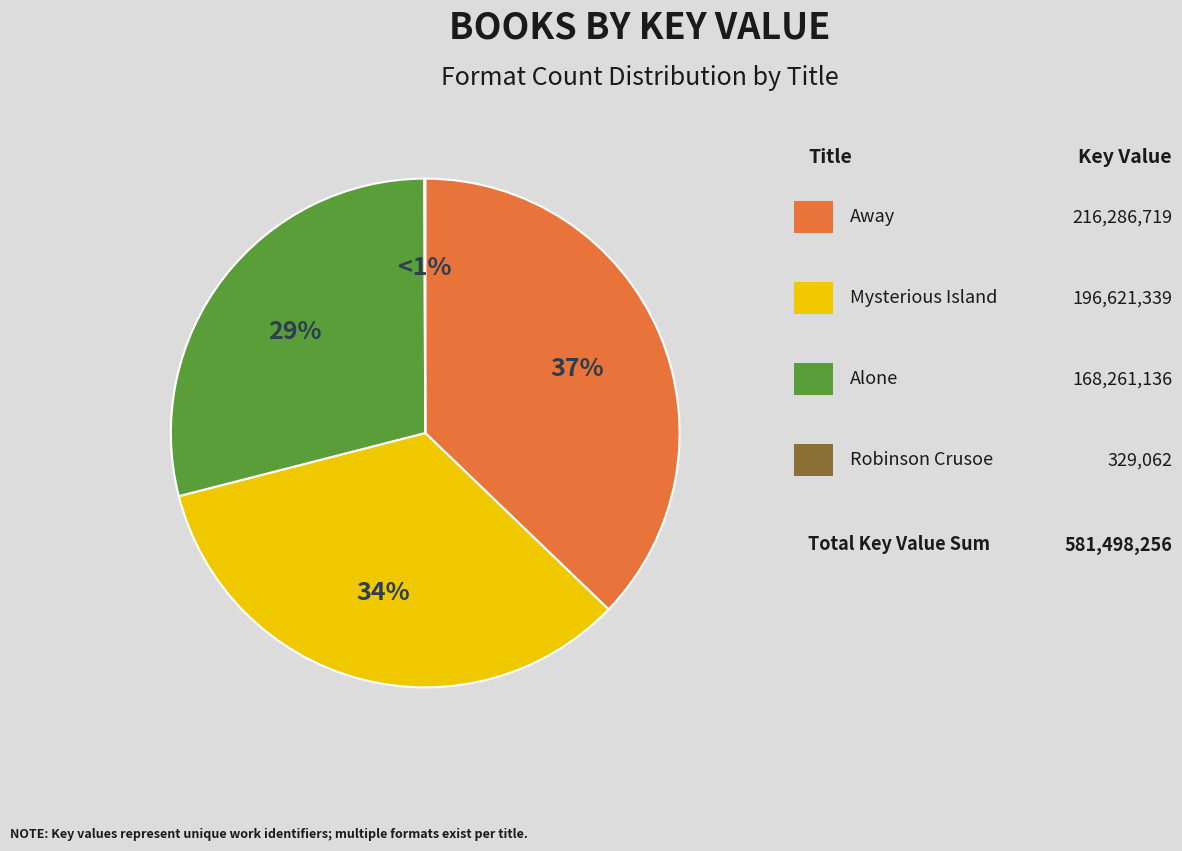

Approximately how many times larger is the value at Alone compared to Robinson Crusoe?

511.3